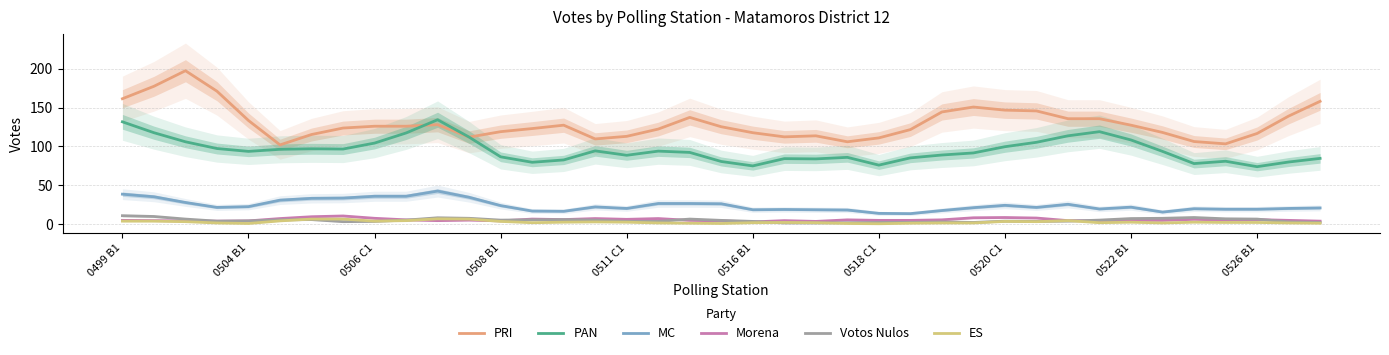

Is the value of ES at 0520 C1 greater than the value of PRI at 0518 C1?

No